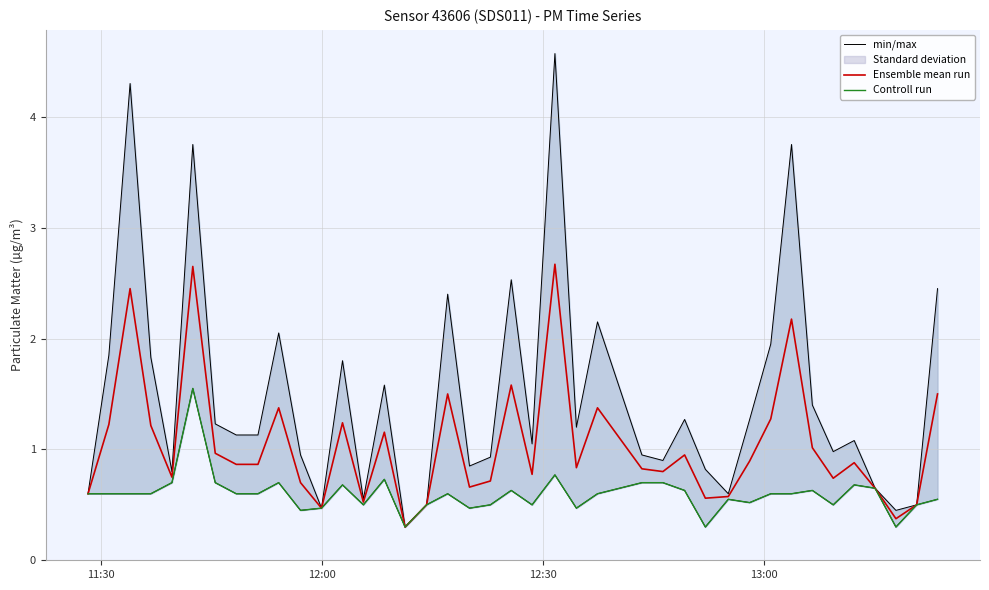

Which series has the largest total across all categories?

Ensemble mean run